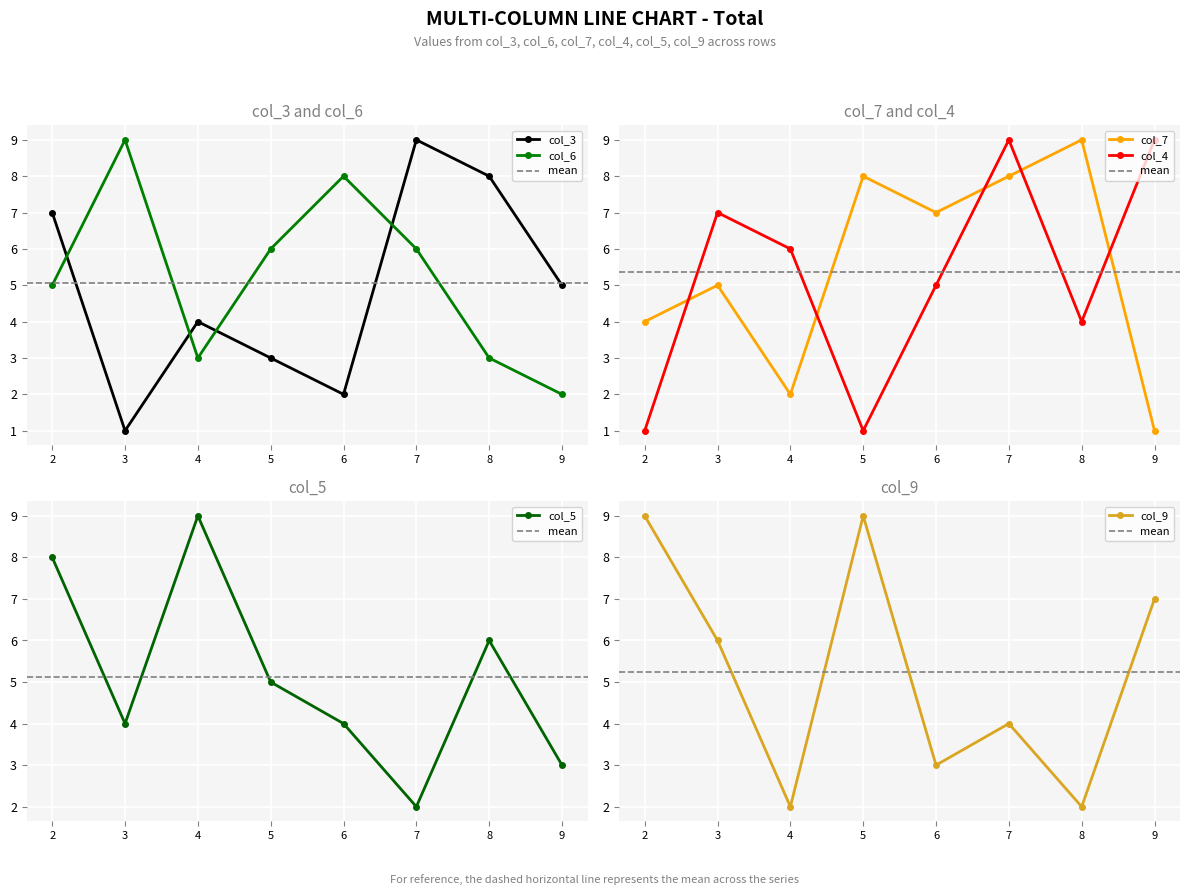

Between which two adjacent categories do col_5 and col_9 first intersect?

3 and 4